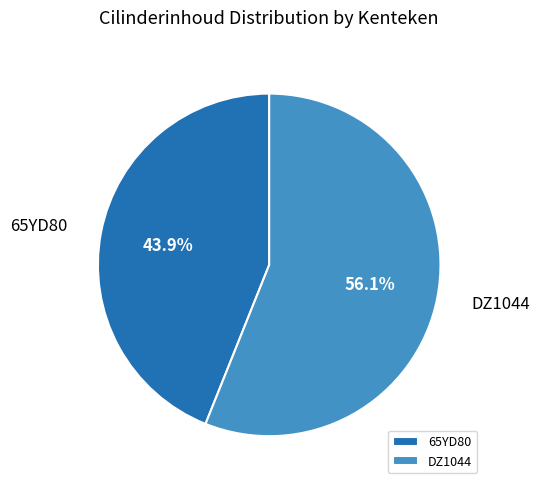

How much of the chart is everything except 65YD80?

56.1%